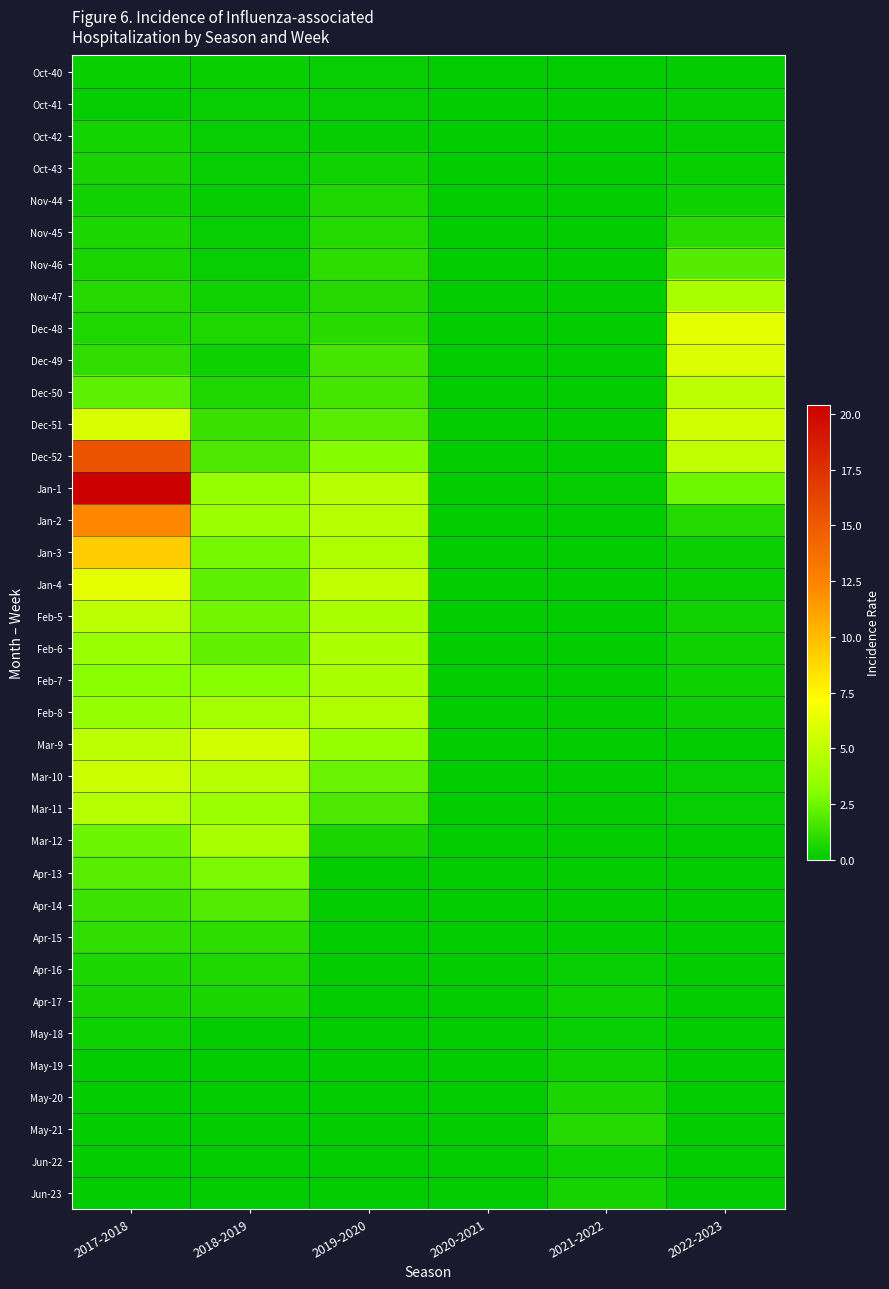

Reading left to right, transcribe all the data shown in this chart.

Oct-40: 2017-2018=0.2	2018-2019=0.2	2019-2020=0.2	2020-2021=0.0	2021-2022=0.0	2022-2023=0.1
Oct-41: 2017-2018=0.1	2018-2019=0.2	2019-2020=0.2	2020-2021=0.0	2021-2022=0.1	2022-2023=0.1
Oct-42: 2017-2018=0.5	2018-2019=0.2	2019-2020=0.1	2020-2021=0.0	2021-2022=0.0	2022-2023=0.1
Oct-43: 2017-2018=0.5	2018-2019=0.2	2019-2020=0.4	2020-2021=0.0	2021-2022=0.0	2022-2023=0.2
Nov-44: 2017-2018=0.4	2018-2019=0.1	2019-2020=0.7	2020-2021=0.0	2021-2022=0.0	2022-2023=0.3
Nov-45: 2017-2018=0.6	2018-2019=0.2	2019-2020=0.8	2020-2021=0.0	2021-2022=0.0	2022-2023=0.9
Nov-46: 2017-2018=0.6	2018-2019=0.2	2019-2020=1.1	2020-2021=0.0	2021-2022=0.0	2022-2023=1.9
Nov-47: 2017-2018=0.9	2018-2019=0.4	2019-2020=0.8	2020-2021=0.1	2021-2022=0.1	2022-2023=4.2
Dec-48: 2017-2018=0.7	2018-2019=0.7	2019-2020=0.9	2020-2021=0.1	2021-2022=0.0	2022-2023=6.2
Dec-49: 2017-2018=1.1	2018-2019=0.3	2019-2020=1.6	2020-2021=0.1	2021-2022=0.0	2022-2023=5.9
Dec-50: 2017-2018=2.2	2018-2019=0.7	2019-2020=1.6	2020-2021=0.1	2021-2022=0.0	2022-2023=4.9
Dec-51: 2017-2018=5.8	2018-2019=1.3	2019-2020=2.0	2020-2021=0.1	2021-2022=0.1	2022-2023=5.5
Dec-52: 2017-2018=15.3	2018-2019=1.7	2019-2020=3.0	2020-2021=0.1	2021-2022=0.1	2022-2023=5.0
Jan-1: 2017-2018=20.4	2018-2019=3.5	2019-2020=4.7	2020-2021=0.0	2021-2022=0.1	2022-2023=2.5
Jan-2: 2017-2018=12.3	2018-2019=3.7	2019-2020=4.6	2020-2021=0.0	2021-2022=0.1	2022-2023=0.8
Jan-3: 2017-2018=9.3	2018-2019=2.6	2019-2020=4.4	2020-2021=0.0	2021-2022=0.0	2022-2023=0.2
Jan-4: 2017-2018=6.3	2018-2019=2.2	2019-2020=5.0	2020-2021=0.0	2021-2022=0.0	2022-2023=0.2
Feb-5: 2017-2018=4.9	2018-2019=2.6	2019-2020=4.2	2020-2021=0.0	2021-2022=0.0	2022-2023=0.4
Feb-6: 2017-2018=3.6	2018-2019=2.2	2019-2020=4.2	2020-2021=0.0	2021-2022=0.0	2022-2023=0.4
Feb-7: 2017-2018=3.2	2018-2019=3.1	2019-2020=4.2	2020-2021=0.0	2021-2022=0.0	2022-2023=0.3
Feb-8: 2017-2018=3.5	2018-2019=4.0	2019-2020=4.4	2020-2021=0.0	2021-2022=0.1	2022-2023=0.3
Mar-9: 2017-2018=4.9	2018-2019=5.6	2019-2020=3.5	2020-2021=0.0	2021-2022=0.1	2022-2023=0.1
Mar-10: 2017-2018=5.3	2018-2019=4.6	2019-2020=2.4	2020-2021=0.0	2021-2022=0.1	2022-2023=0.2
Mar-11: 2017-2018=4.6	2018-2019=3.7	2019-2020=1.7	2020-2021=0.0	2021-2022=0.1	2022-2023=0.2
Mar-12: 2017-2018=2.5	2018-2019=4.2	2019-2020=0.6	2020-2021=0.0	2021-2022=0.1	2022-2023=0.0
Apr-13: 2017-2018=2.0	2018-2019=2.8	2019-2020=0.1	2020-2021=0.0	2021-2022=0.1	2022-2023=0.0
Apr-14: 2017-2018=1.4	2018-2019=1.9	2019-2020=0.1	2020-2021=0.0	2021-2022=0.1	2022-2023=0.0
Apr-15: 2017-2018=1.1	2018-2019=1.0	2019-2020=0.0	2020-2021=0.0	2021-2022=0.1	2022-2023=0.0
Apr-16: 2017-2018=0.6	2018-2019=0.7	2019-2020=0.1	2020-2021=0.0	2021-2022=0.2	2022-2023=0.0
Apr-17: 2017-2018=0.5	2018-2019=0.6	2019-2020=0.0	2020-2021=0.0	2021-2022=0.3	2022-2023=0.0
May-18: 2017-2018=0.3	2018-2019=0.1	2019-2020=0.0	2020-2021=0.0	2021-2022=0.2	2022-2023=0.0
May-19: 2017-2018=0.0	2018-2019=0.0	2019-2020=0.0	2020-2021=0.0	2021-2022=0.4	2022-2023=0.0
May-20: 2017-2018=0.0	2018-2019=0.0	2019-2020=0.0	2020-2021=0.0	2021-2022=0.6	2022-2023=0.0
May-21: 2017-2018=0.0	2018-2019=0.0	2019-2020=0.0	2020-2021=0.0	2021-2022=0.8	2022-2023=0.0
Jun-22: 2017-2018=0.0	2018-2019=0.0	2019-2020=0.0	2020-2021=0.0	2021-2022=0.3	2022-2023=0.0
Jun-23: 2017-2018=0.0	2018-2019=0.0	2019-2020=0.0	2020-2021=0.0	2021-2022=0.5	2022-2023=0.0